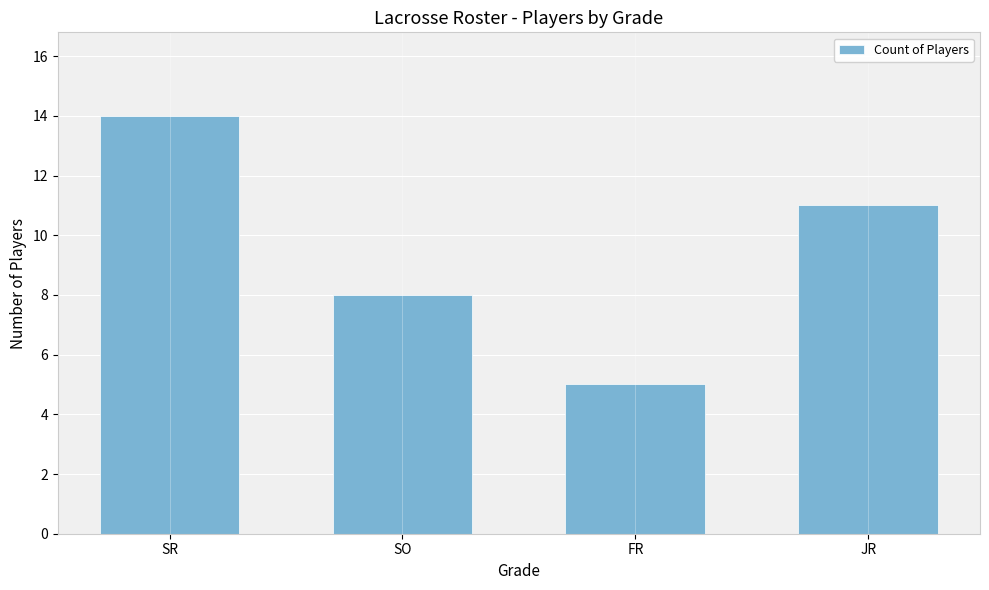

Reading left to right, list all the values displayed in this chart.

SR=14	SO=8	FR=5	JR=11